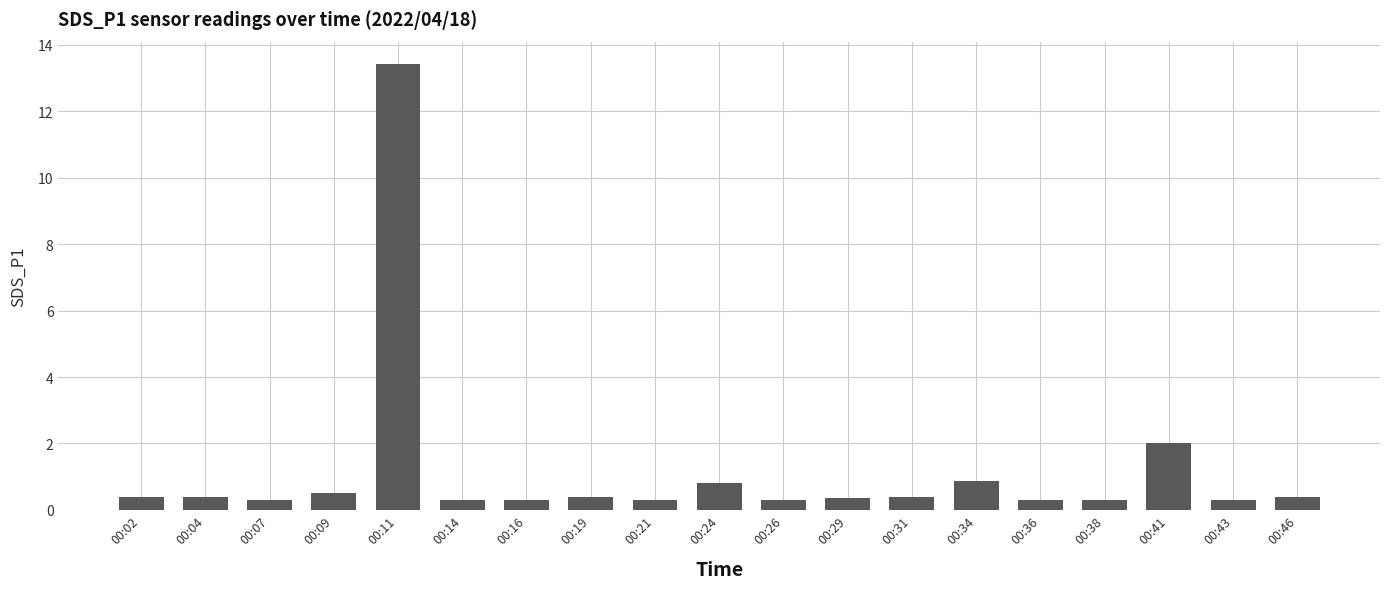

What is the change in value from 00:11 to 00:46?

-13.0